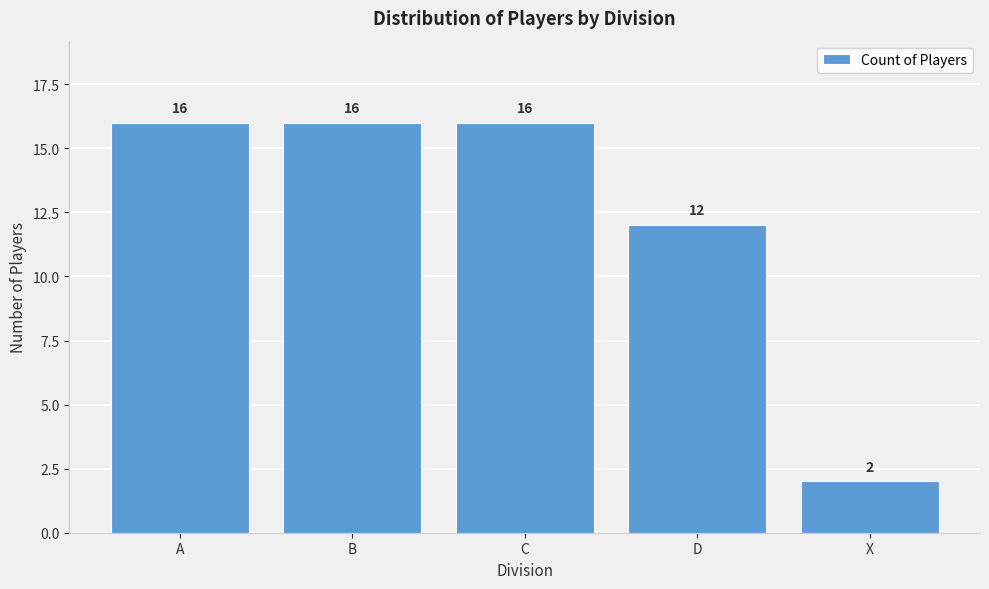

Reading left to right, list all the values displayed in this chart.

A=16	B=16	C=16	D=12	X=2